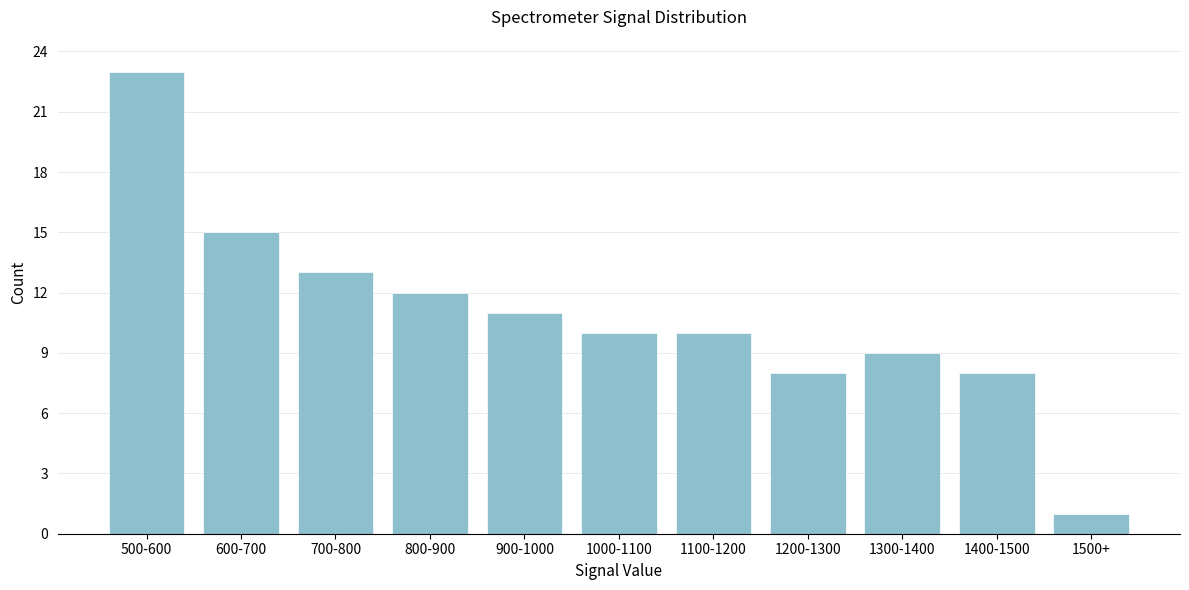

Reading right to left, extract all data points from this chart.

1500+=1	1400-1500=8	1300-1400=9	1200-1300=8	1100-1200=10	1000-1100=10	900-1000=11	800-900=12	700-800=13	600-700=15	500-600=23